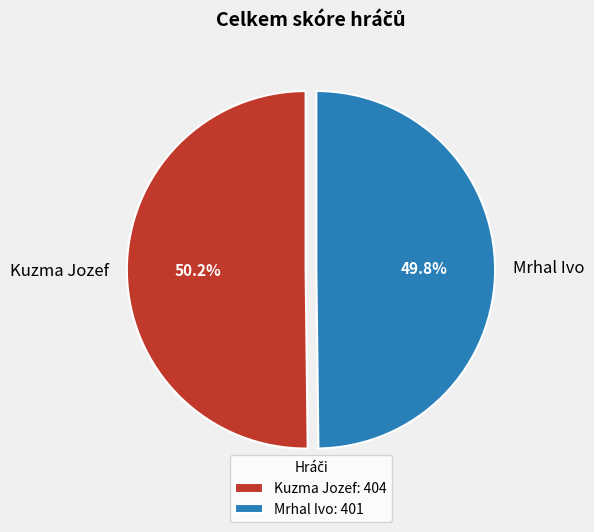

How many segments does this pie chart have?

2